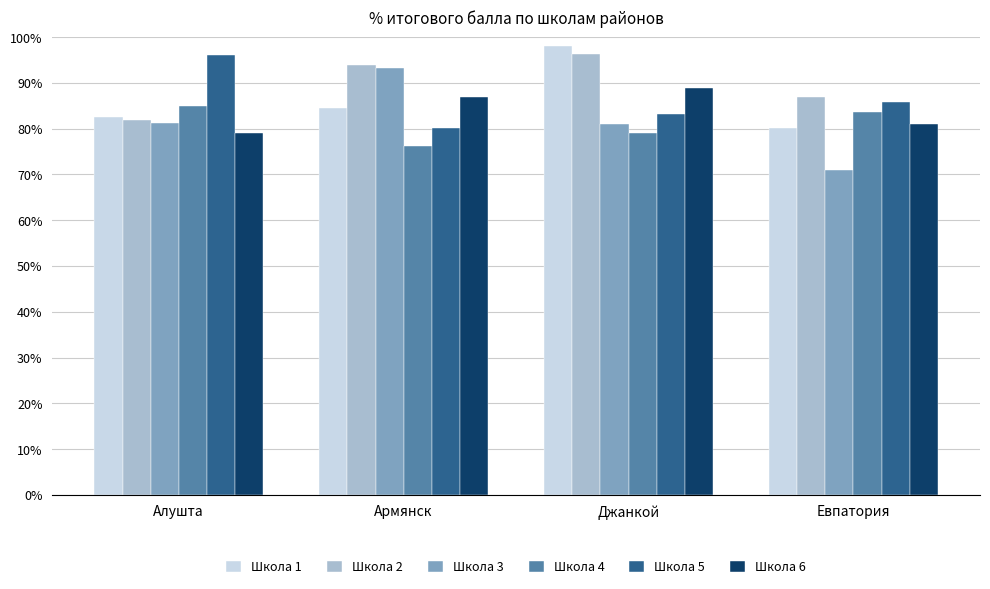

Which series has the widest spread of values?

Школа 3